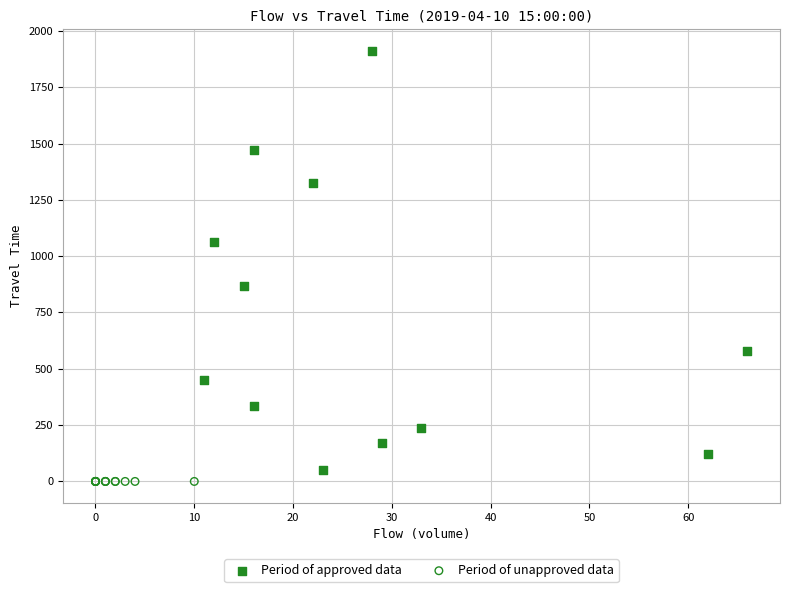

Which series contains the highest Y value?

Period of approved data